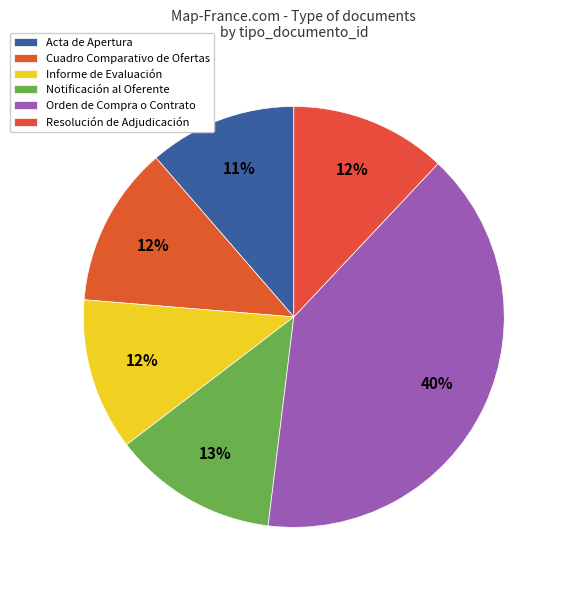

To the nearest percent, what is the difference between the Informe de Evaluación and Orden de Compra o Contrato slice percentages?

28%